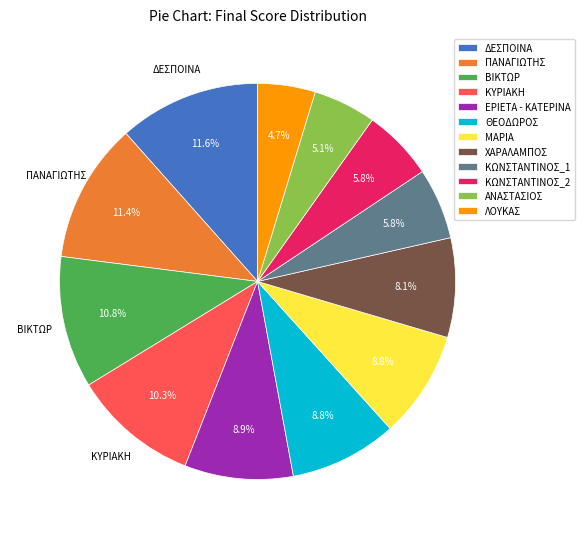

Is it true that ΑΝΑΣΤΑΣΙΟΣ is 5% of the pie?

True